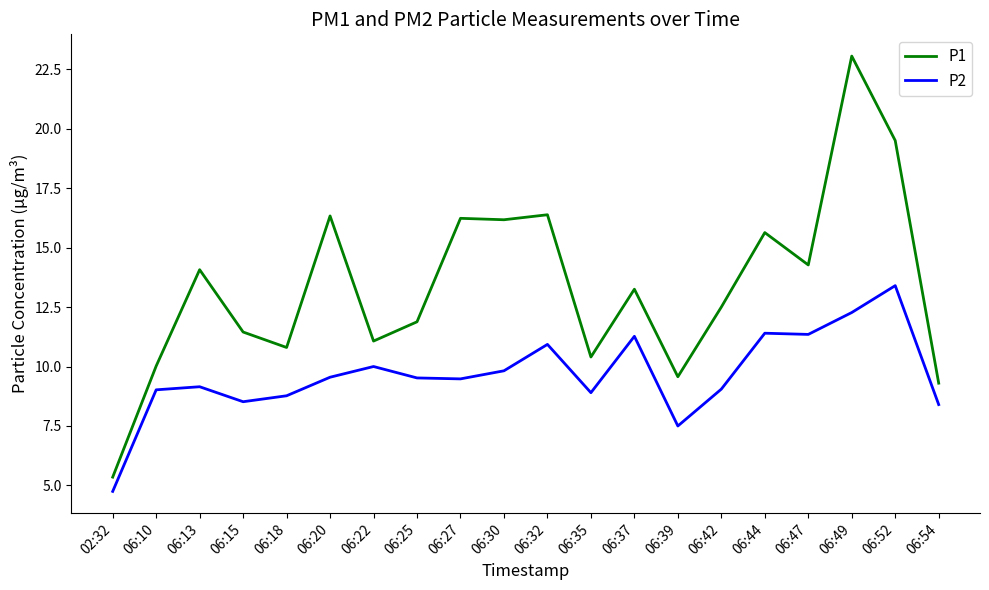

True or false: P2 and P1 cross at least once.

False